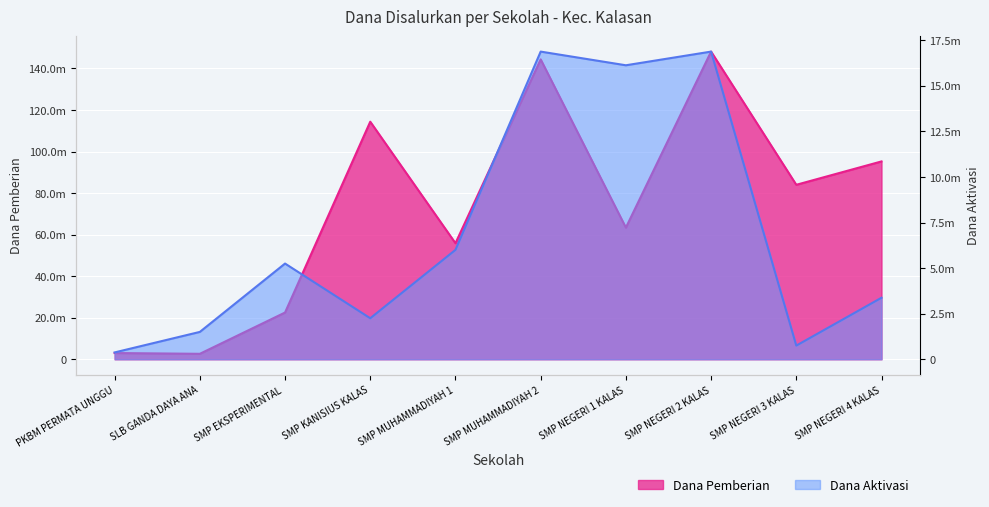

What are all the series names shown in the legend?

Dana Pemberian, Dana Aktivasi